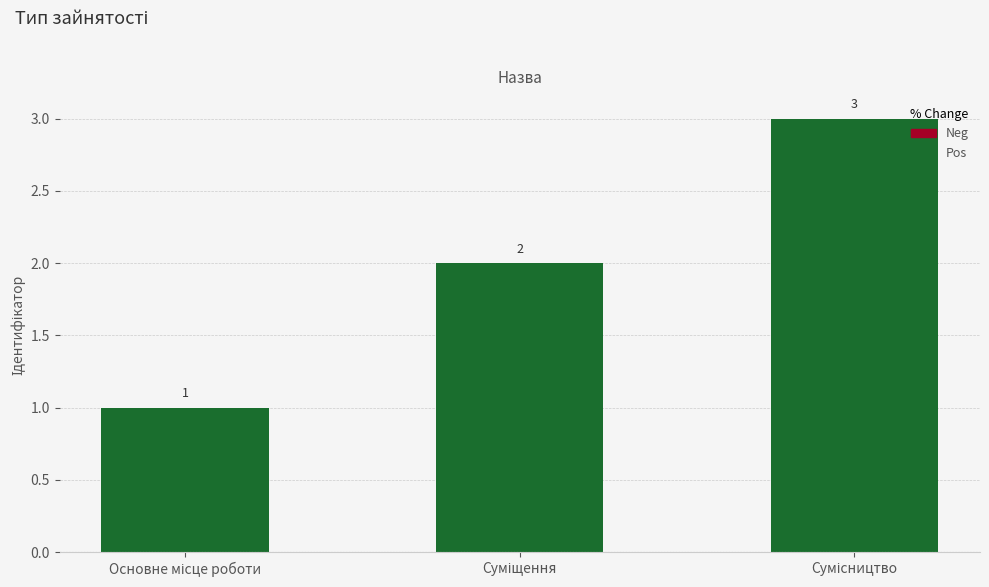

What is the value of the 2nd bar from the left?

2